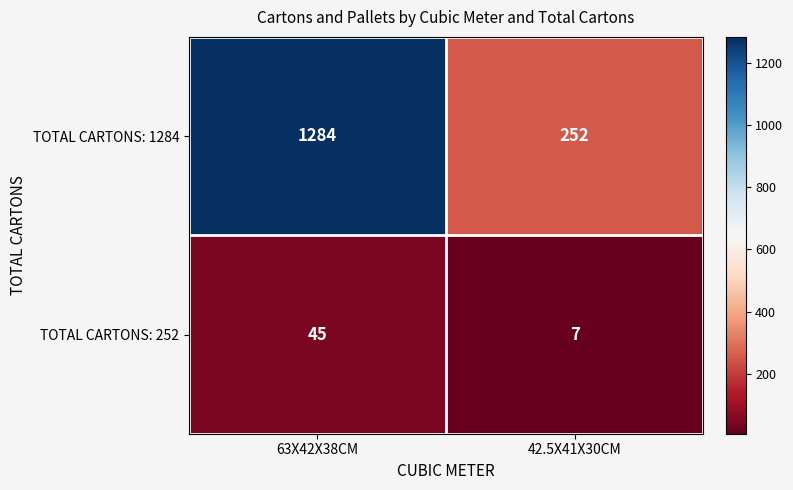

What is the maximum value shown in the chart?

1284